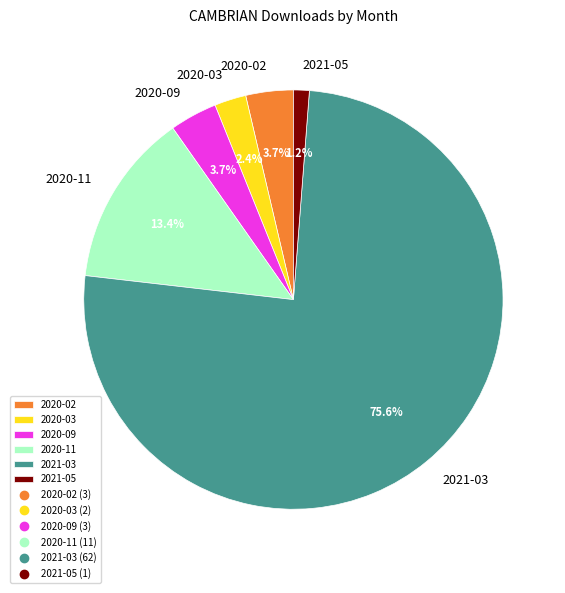

What percentage is the 2021-03 slice, to the nearest percent?

76%